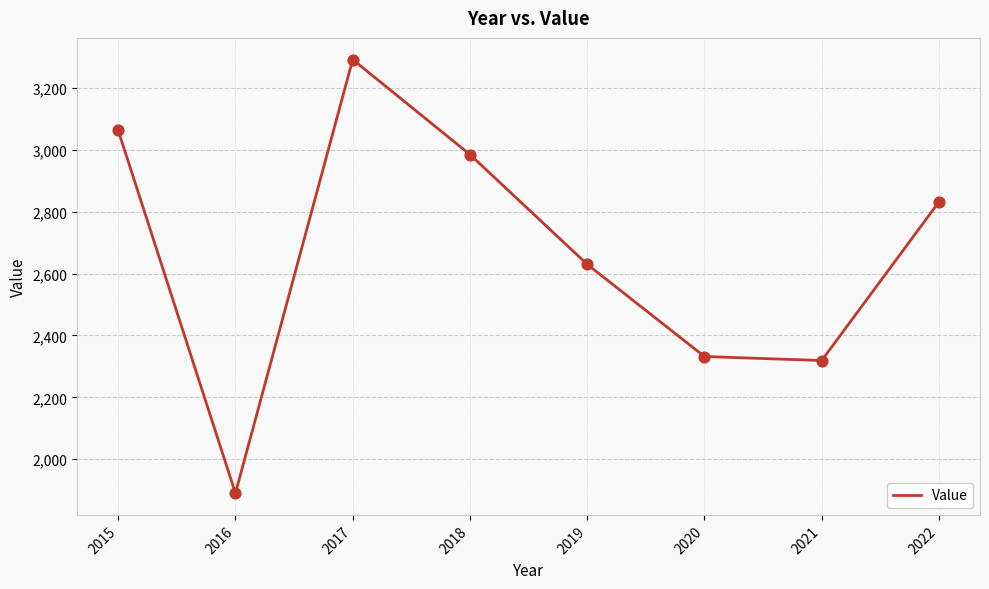

Which has a higher value, 2021 or 2015?

2015